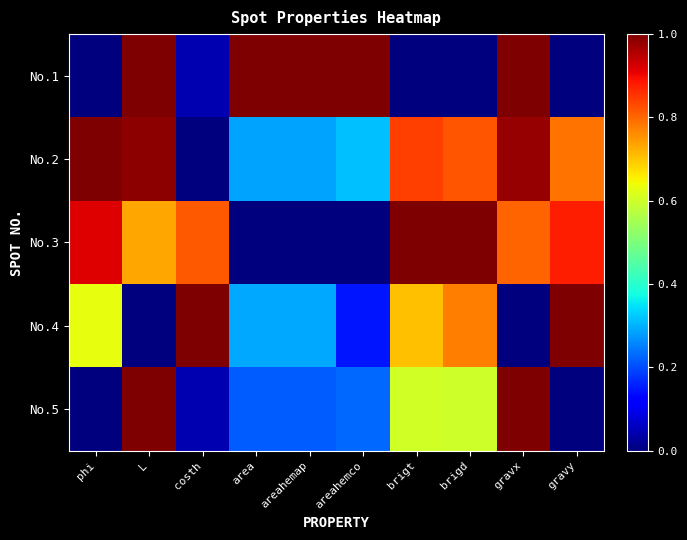

At brigt, list the series in order from smallest to largest.

No.1, No.5, No.4, No.2, No.3